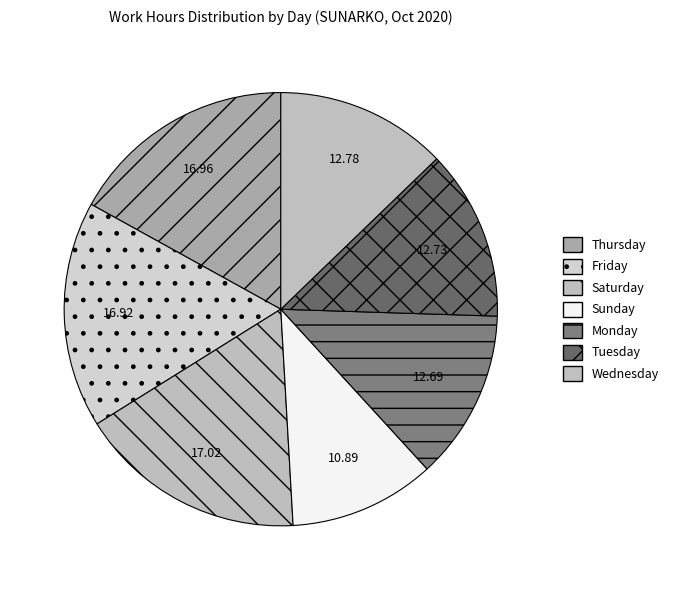

Count the number of slices in the pie.

7